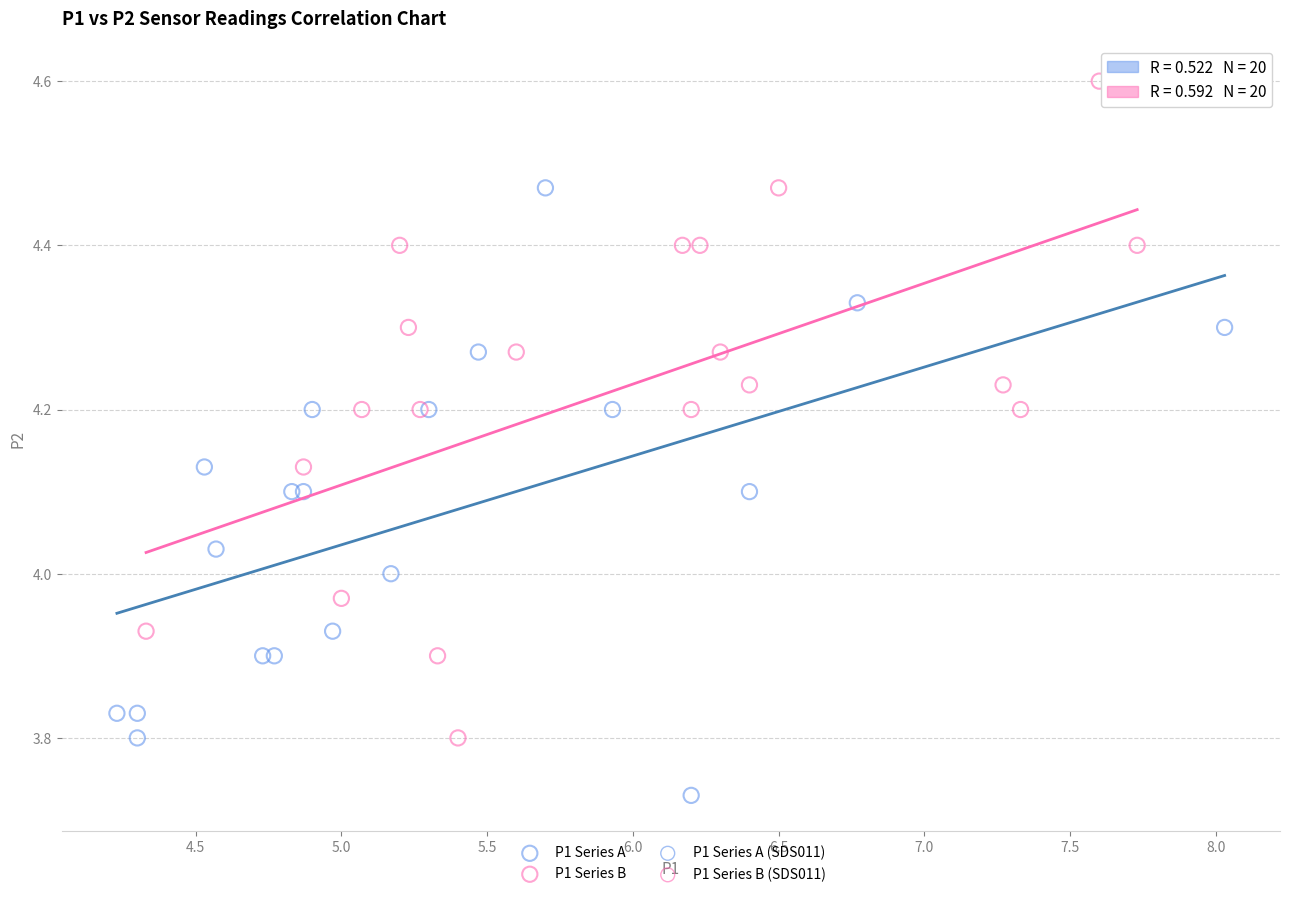

Which series has the largest Y range (max minus min)?

P1 Series B